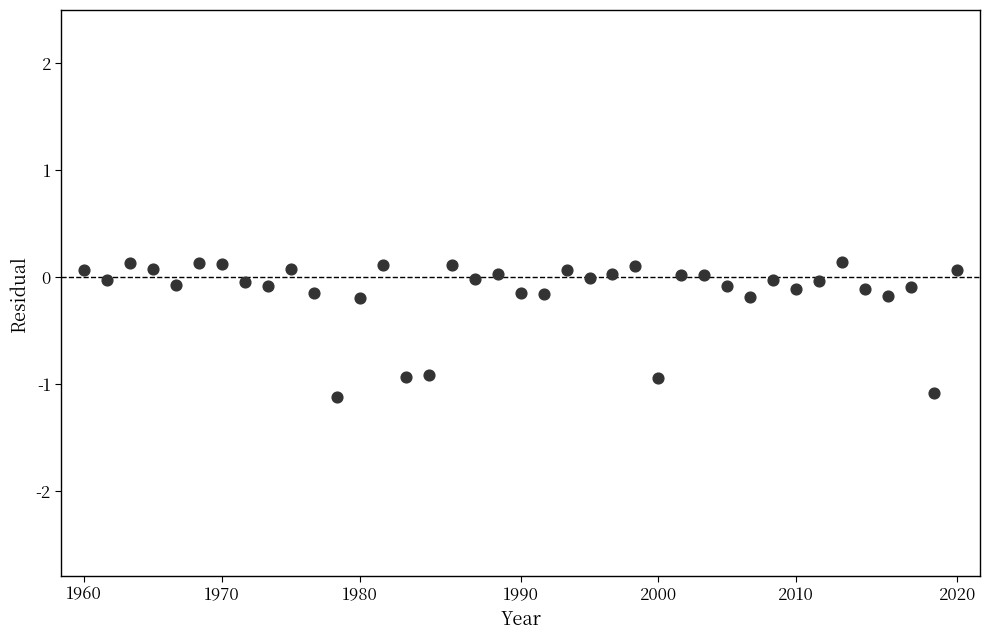

What is the range of Y values (max minus min)?

1.3